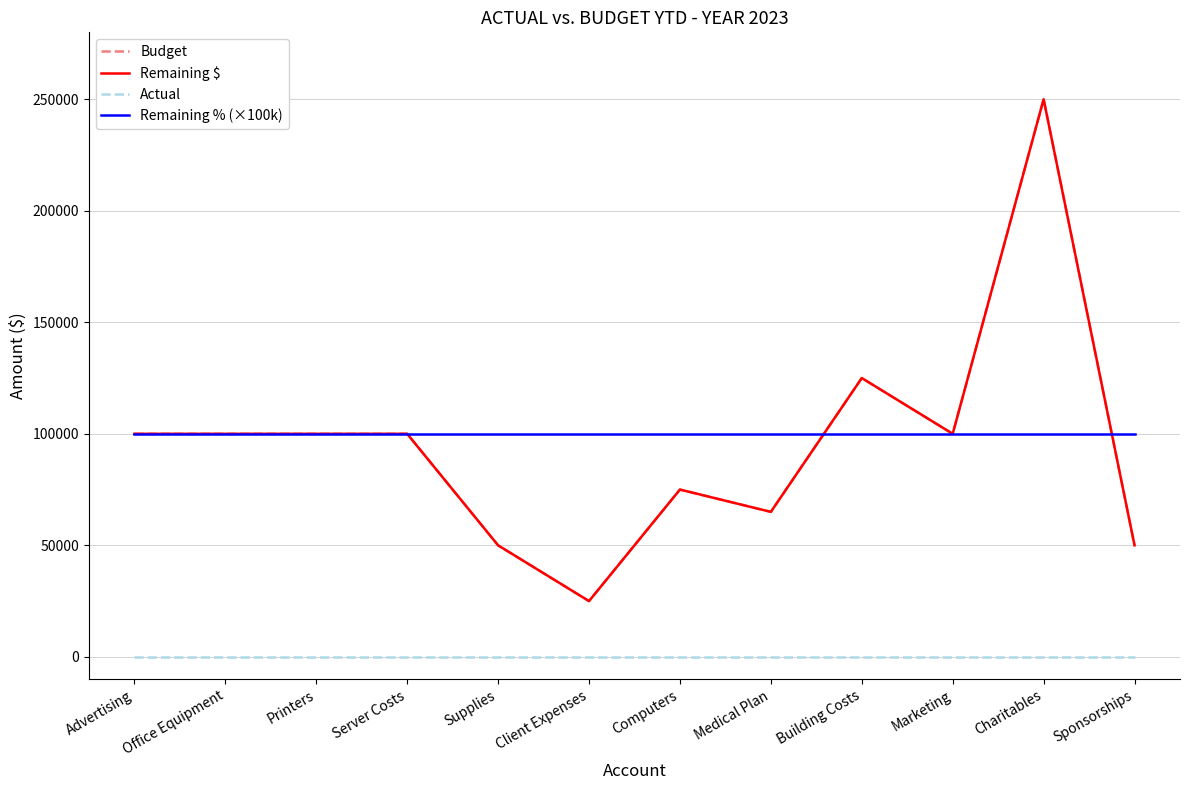

At how many categories does at least one series exceed 153820?

1